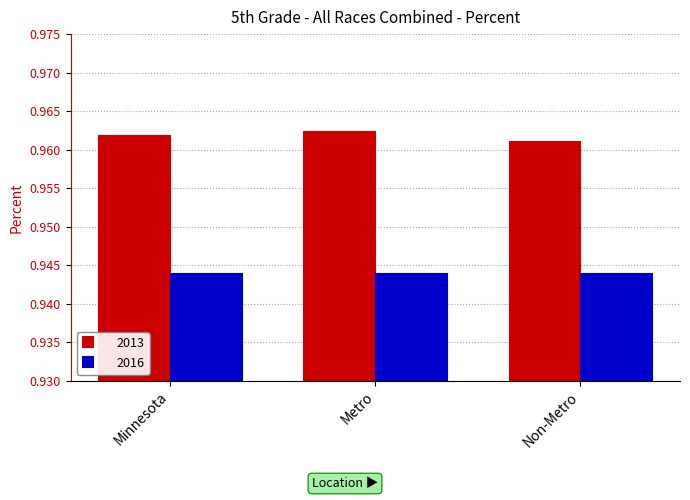

What is the label of the 1st bar from the left?

Minnesota